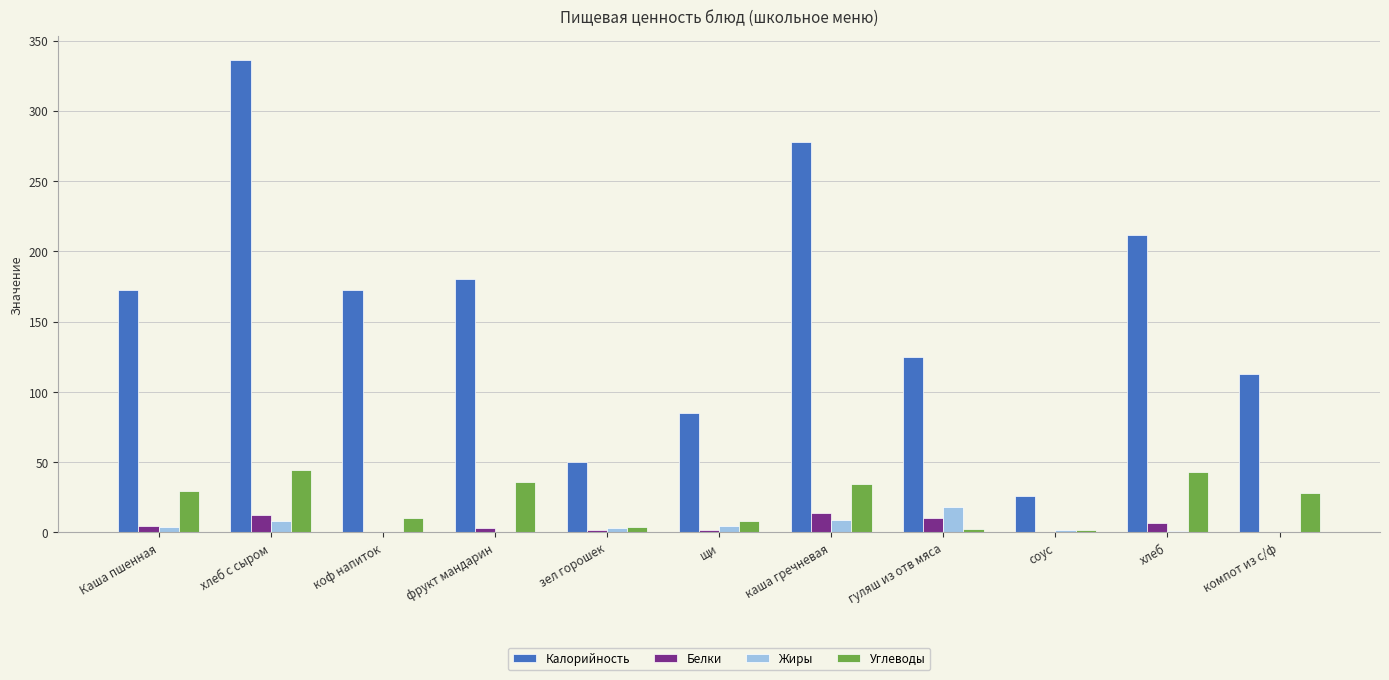

The Углеводы series shows 34.4 at каша гречневая. True or false?

True